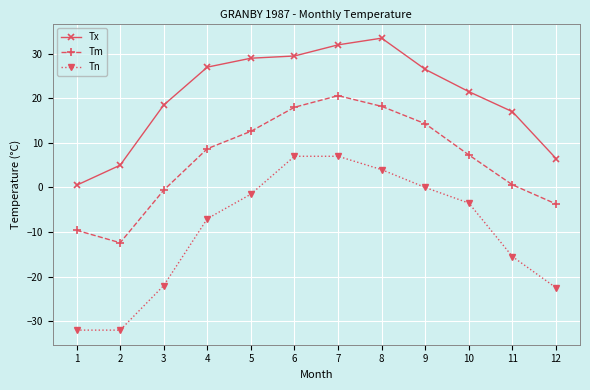

Is the value of Tm at 8 greater than the value of Tn at 5?

Yes